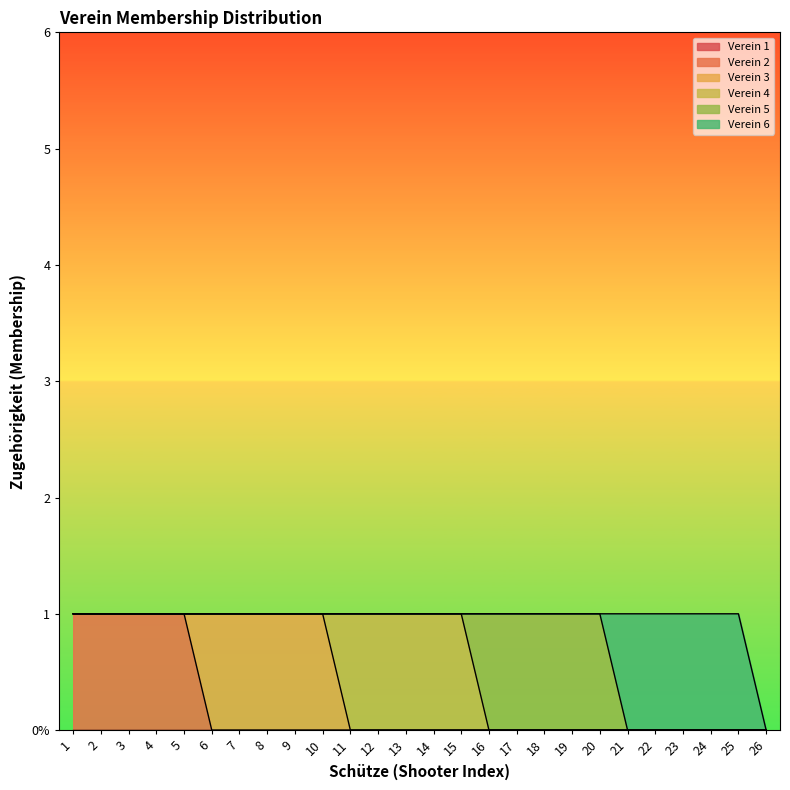

What are all the series names shown in the legend?

Verein 1, Verein 2, Verein 3, Verein 4, Verein 5, Verein 6